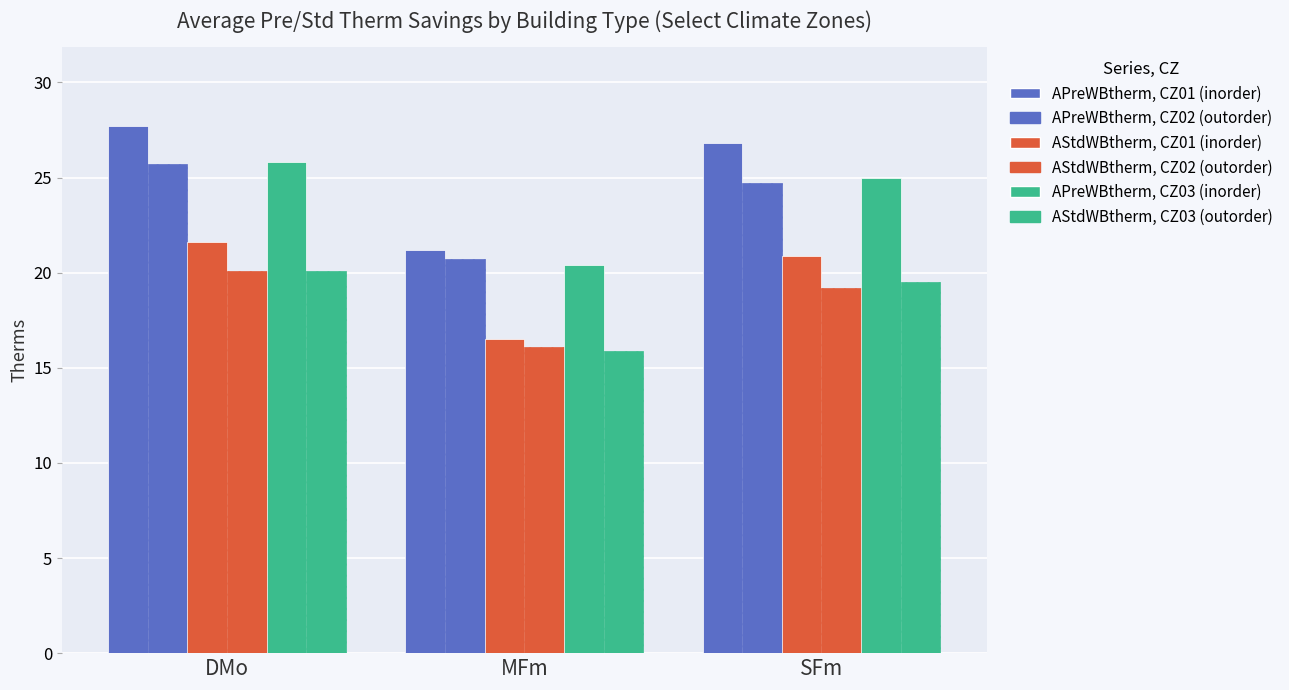

Which category has the lowest value across all series?

MFm